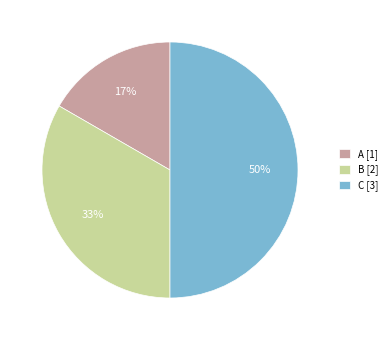

Count the number of slices in the pie.

3